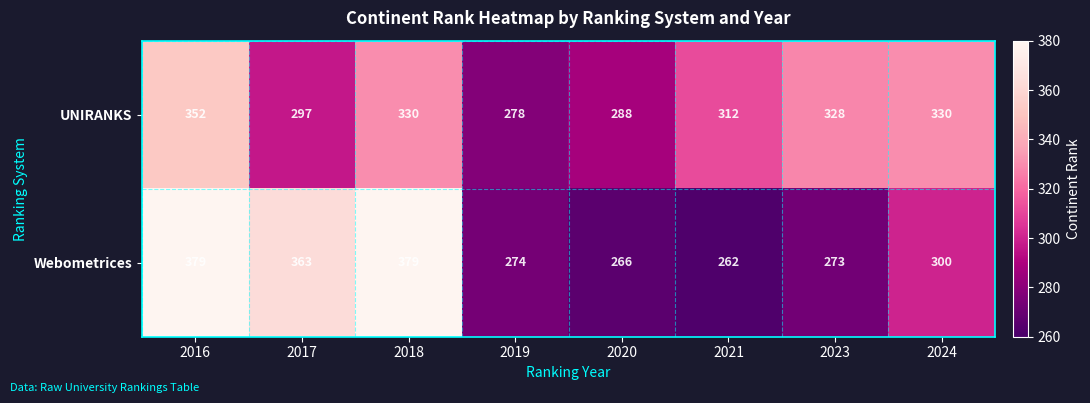

Read the Webometrices value at 2023, to the nearest 10.

270